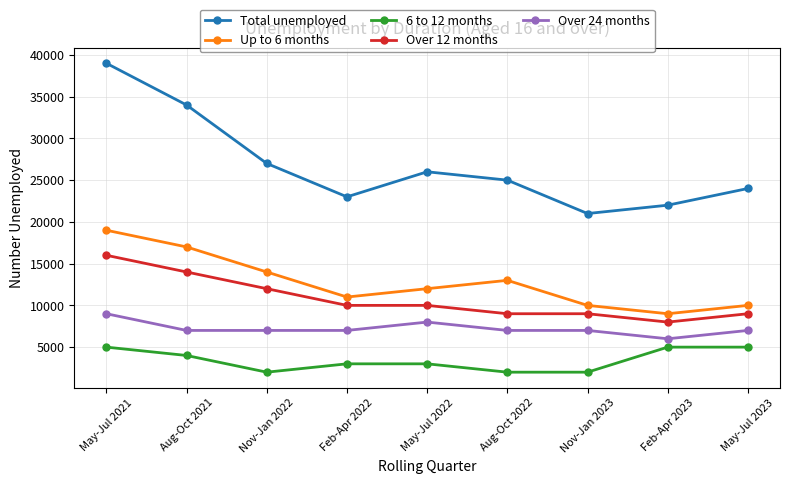

What is the label of the 6th point from the right?

Feb-Apr 2022